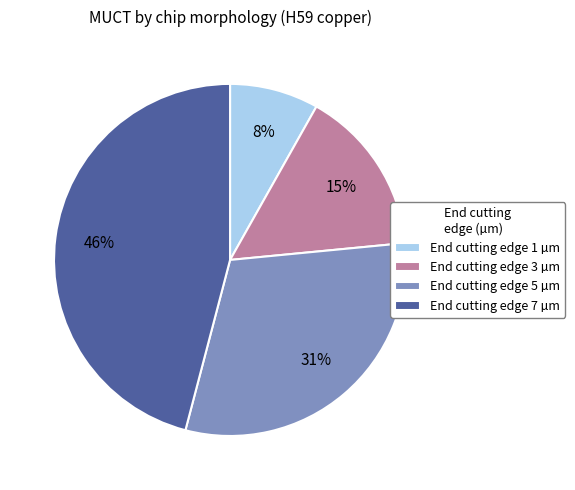

Rank the categories by value from highest to lowest.

End cutting edge 7 µm, End cutting edge 5 µm, End cutting edge 3 µm, End cutting edge 1 µm